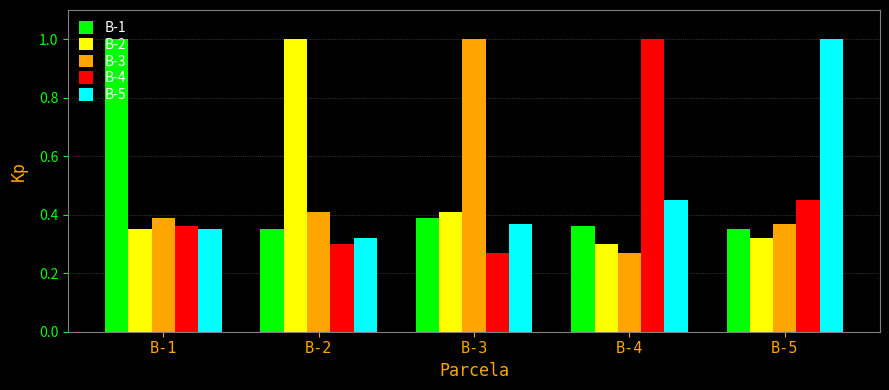

The value of B-4 at B-3 is 0.3. True or false?

True